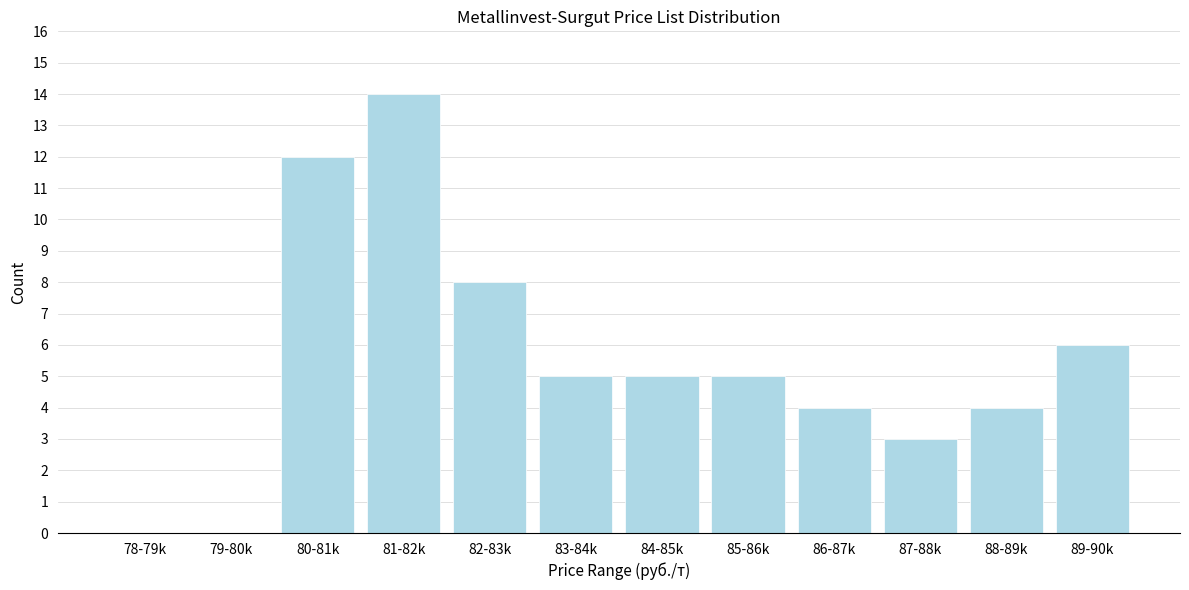

Reading left to right, list all the values displayed in this chart.

78-79k=0	79-80k=0	80-81k=12	81-82k=14	82-83k=8	83-84k=5	84-85k=5	85-86k=5	86-87k=4	87-88k=3	88-89k=4	89-90k=6